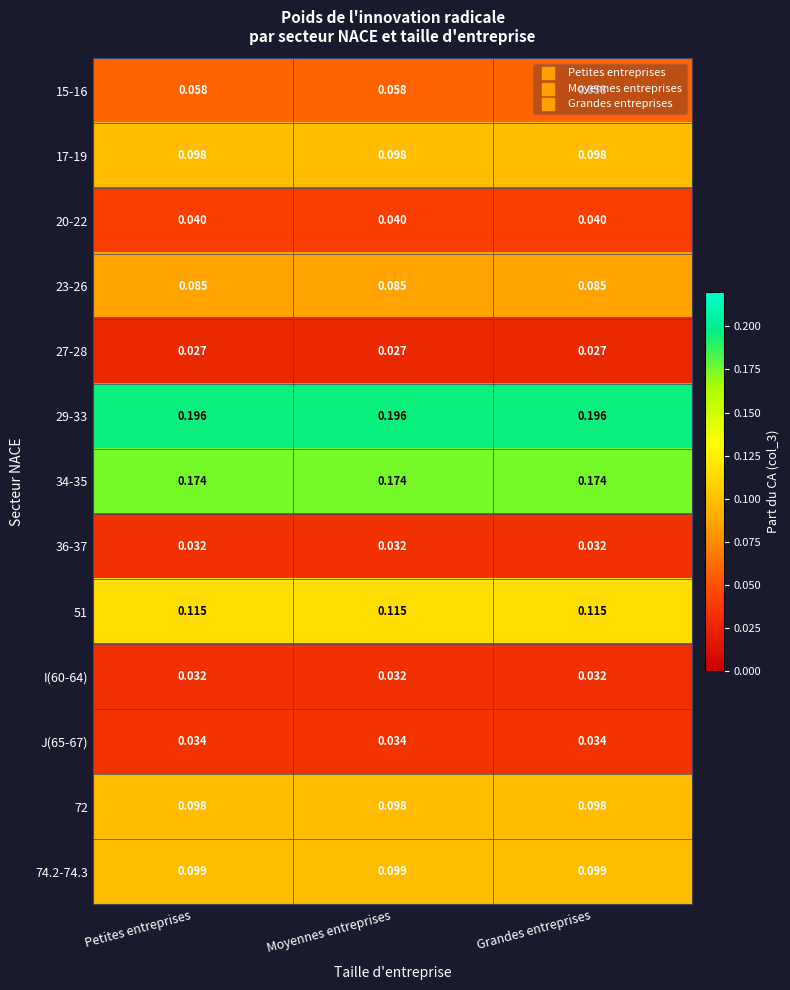

How many series are shown in this chart?

13